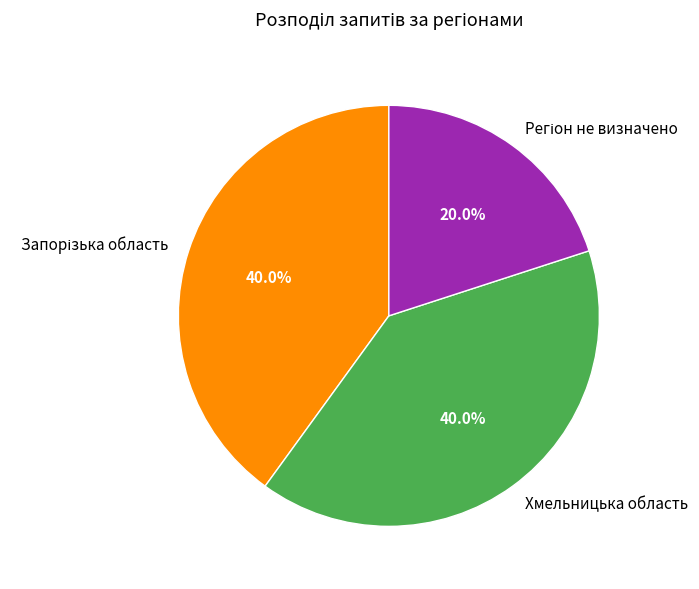

Does Хмельницька область account for over 50% of the chart?

No